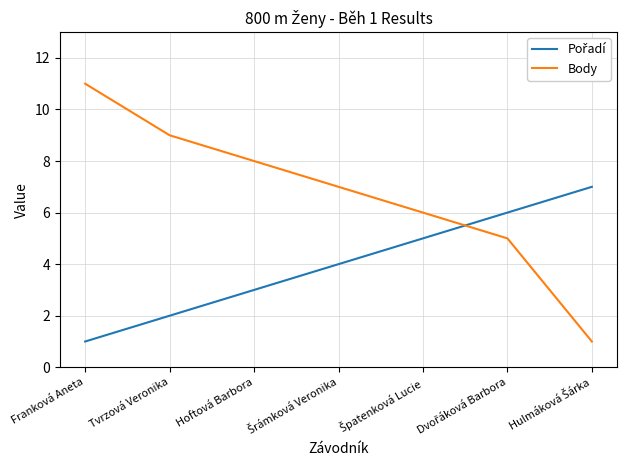

How many lines are shown in the chart?

2